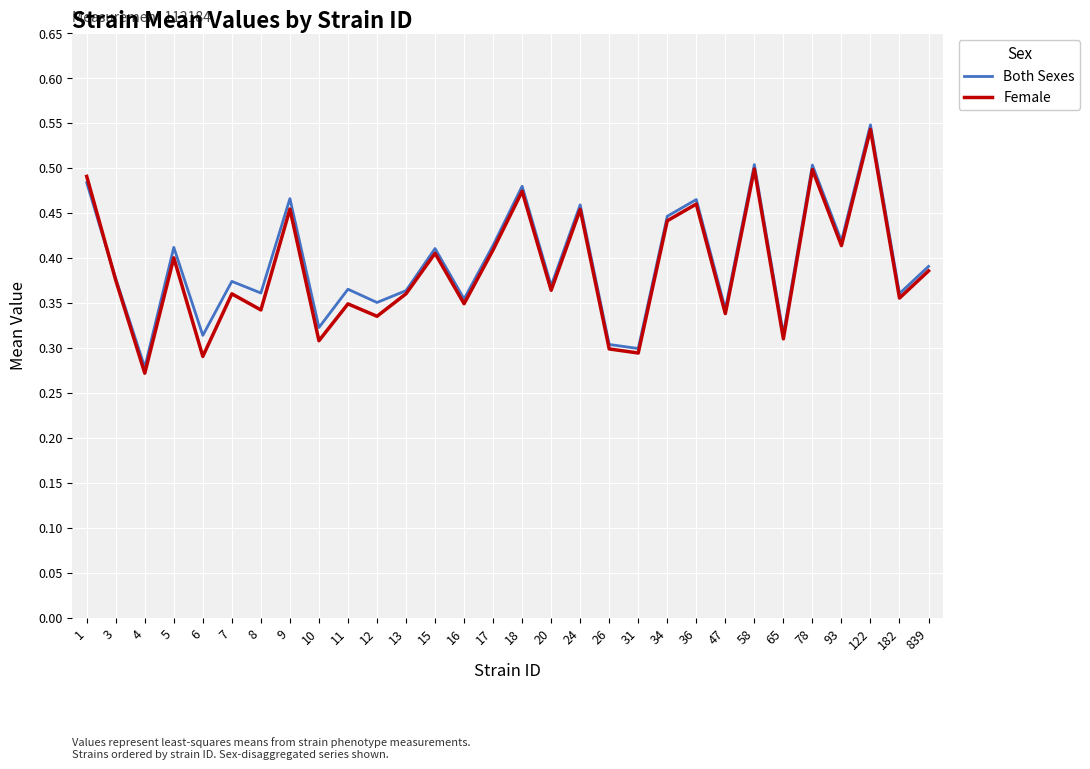

At which label is Both Sexes closest to 0?

4